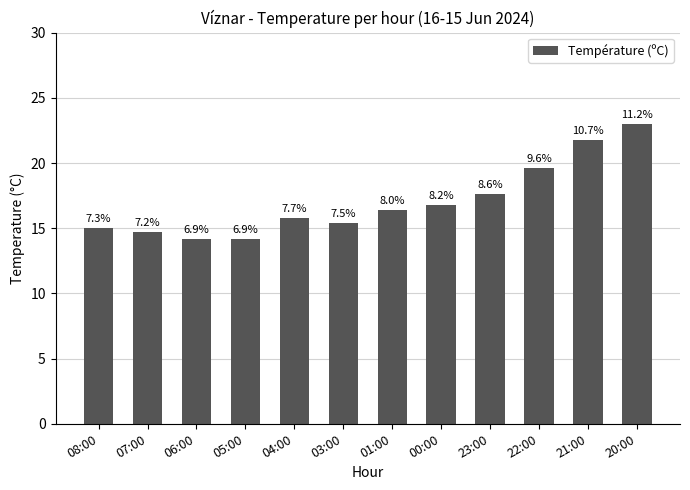

Rank the categories by value from lowest to highest.

06:00, 05:00, 07:00, 08:00, 03:00, 04:00, 01:00, 00:00, 23:00, 22:00, 21:00, 20:00